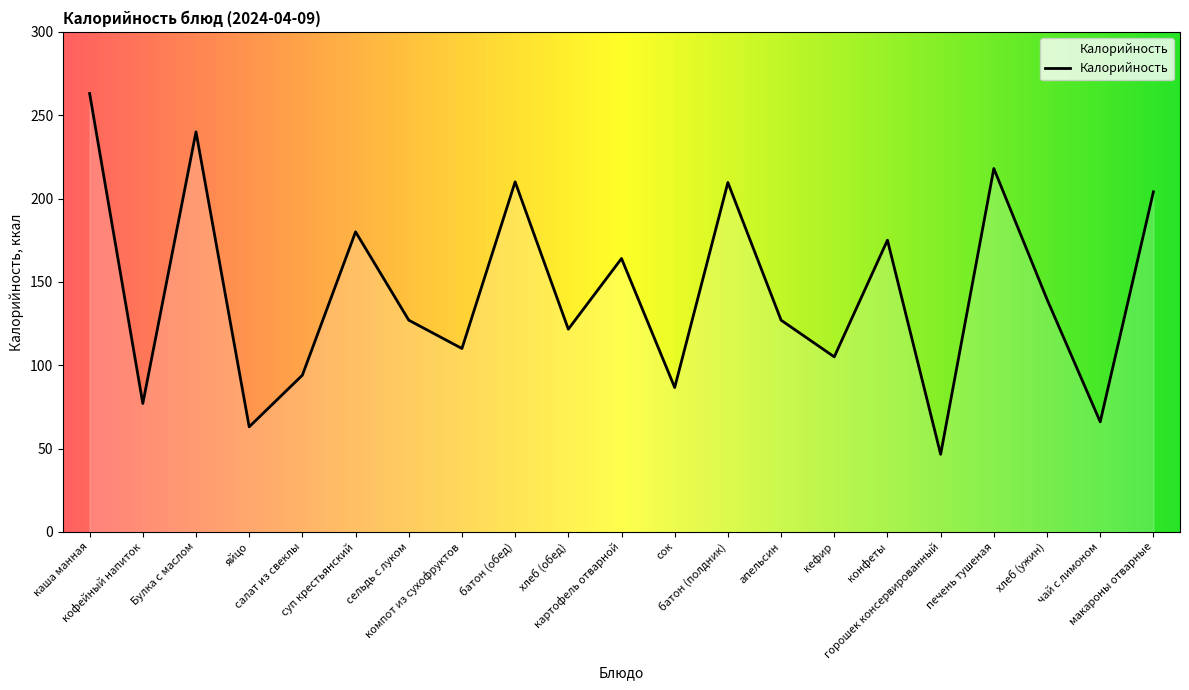

Which has a higher value, хлеб (обед) or Булка с маслом?

Булка с маслом